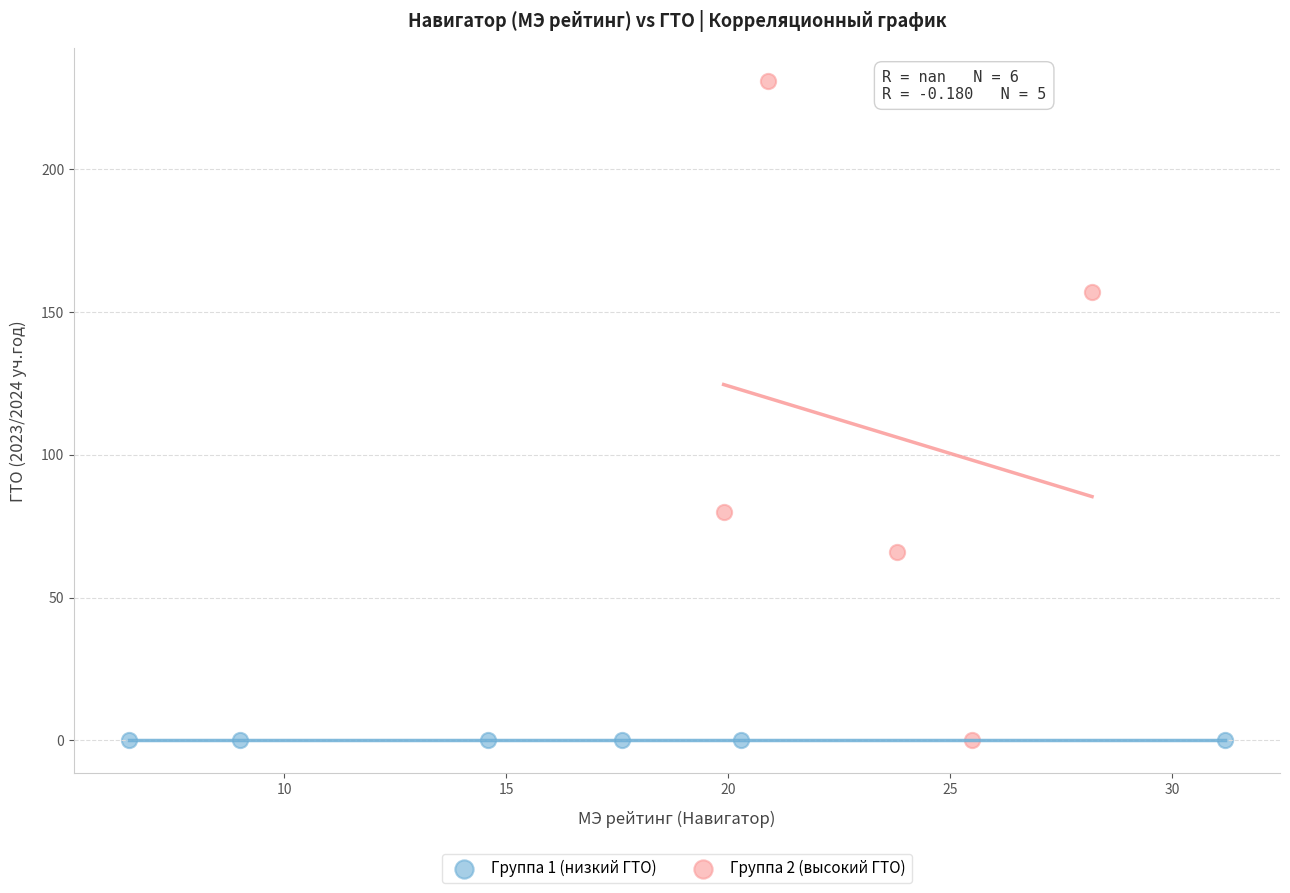

Which series reaches the maximum Y coordinate?

Группа 2 (высокий ГТО)